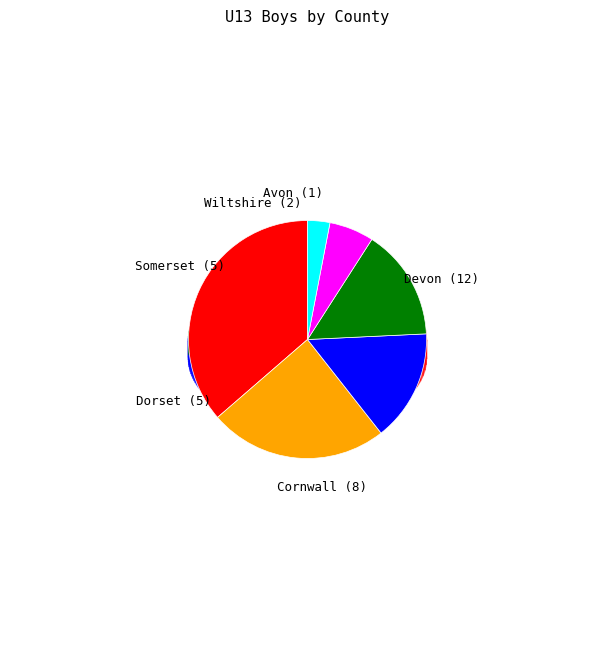

Count the number of slices in the pie.

6